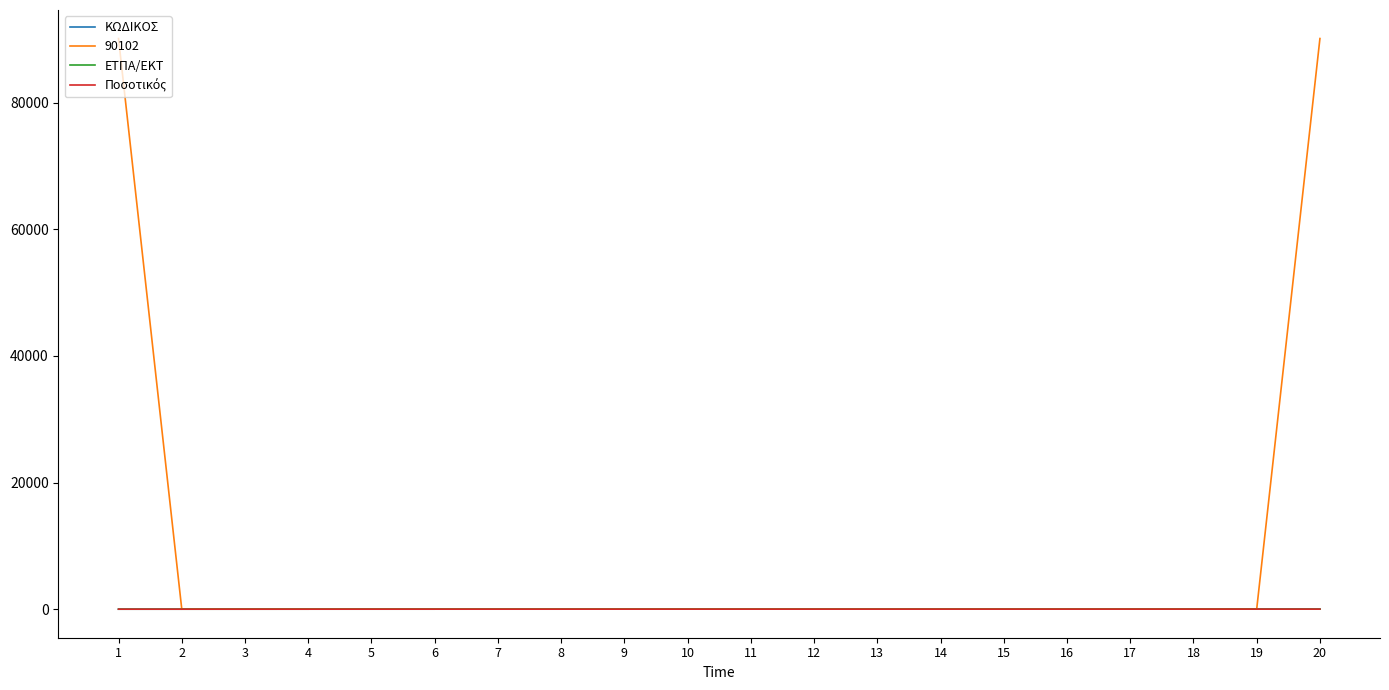

Which series has the widest spread of values?

90102